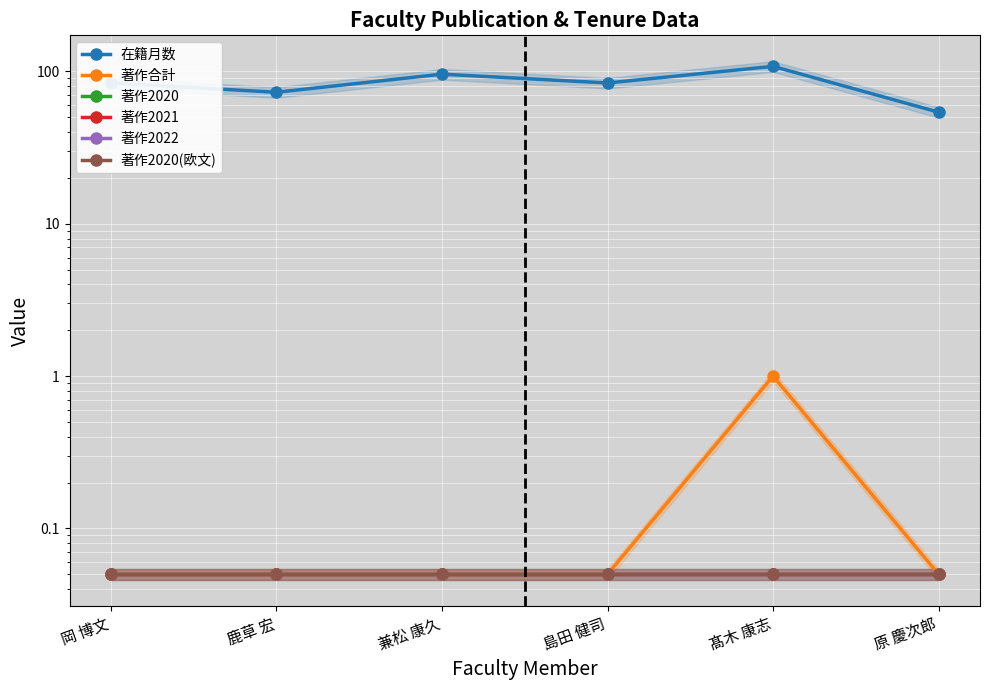

Which series changed the most between 兼松 康久 and 原 慶次郎?

在籍月数